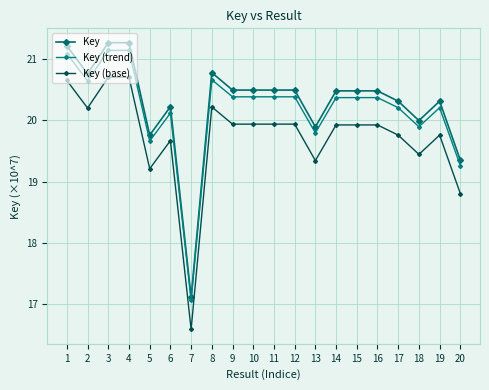

True or false: Key (trend) and Key (base) cross at least once.

False